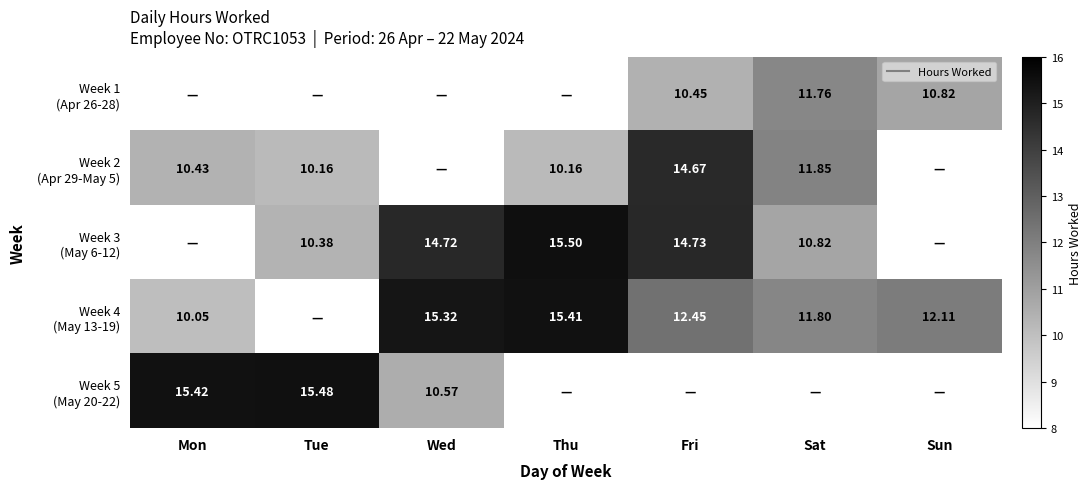

The value of Week 5 (May 20-22) at Mon is 15.4. True or false?

True